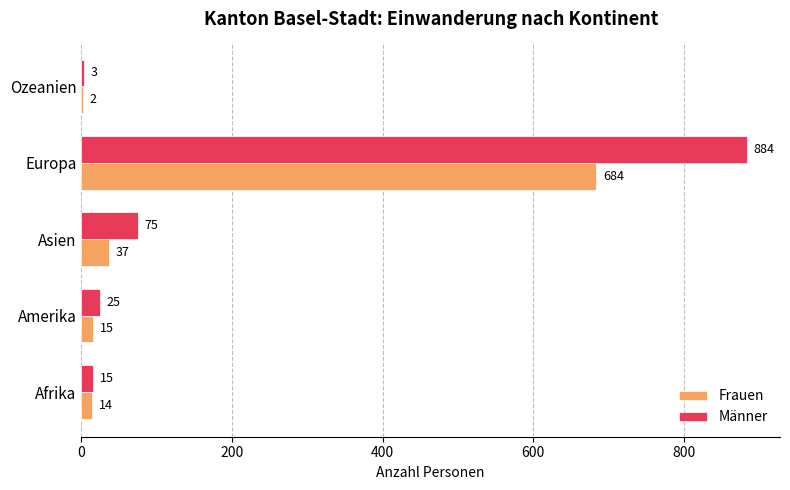

True or false: Frauen has a value of 37 at Asien.

True